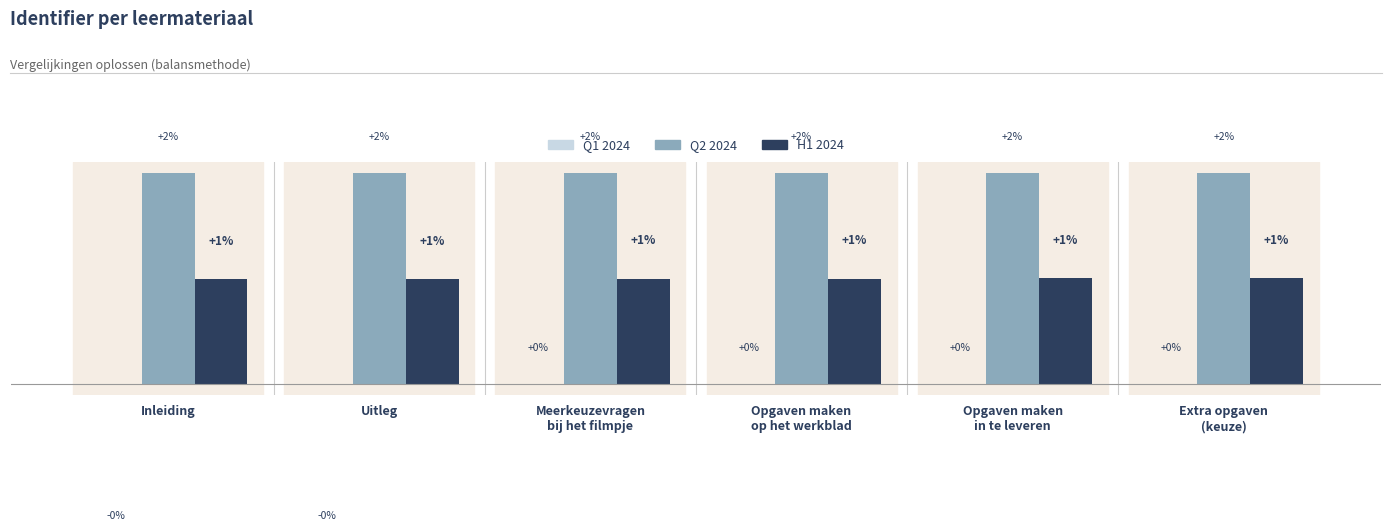

At which label is H1 2024 closest to 0?

Inleiding